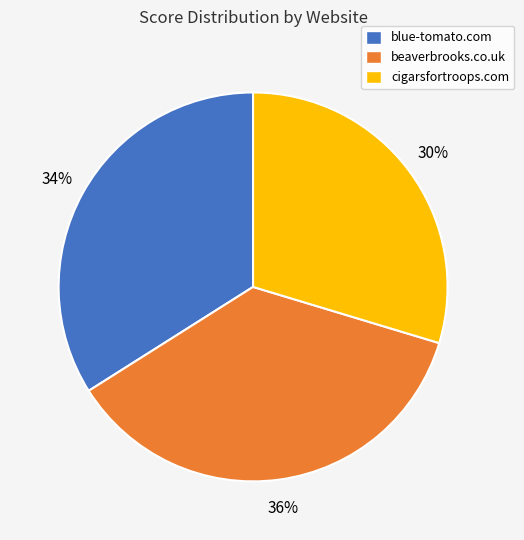

Which slice is the smallest?

cigarsfortroops.com